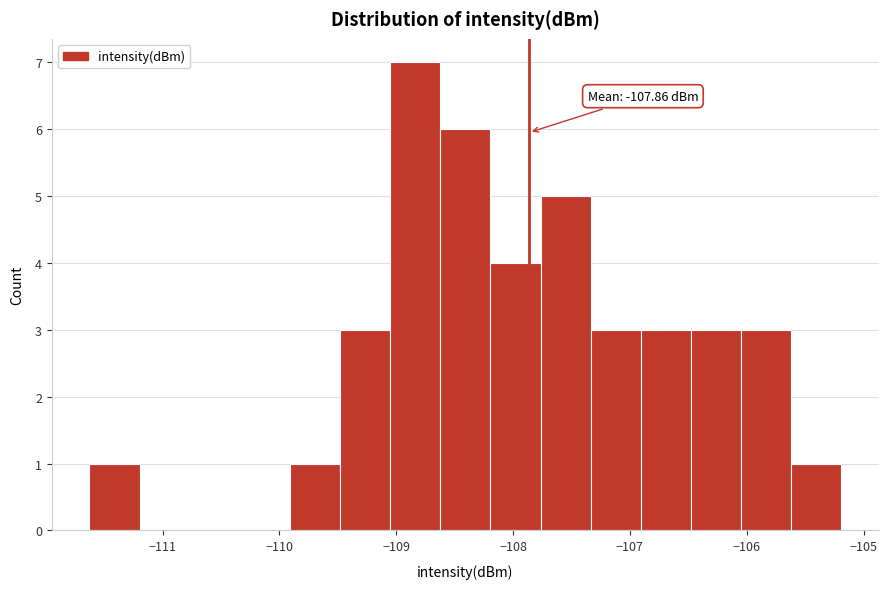

Which range on the x-axis has the tallest bar?

-109.1 to -108.6